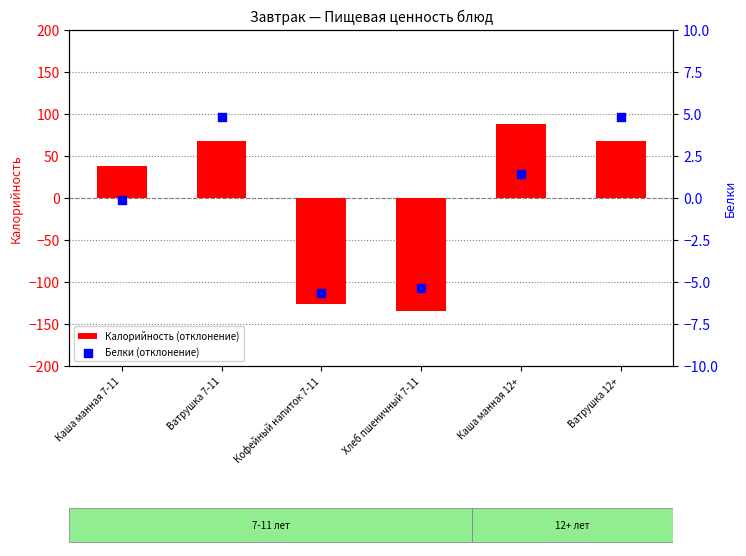

Which series has the largest Y range (max minus min)?

Калорийность (отклонение)